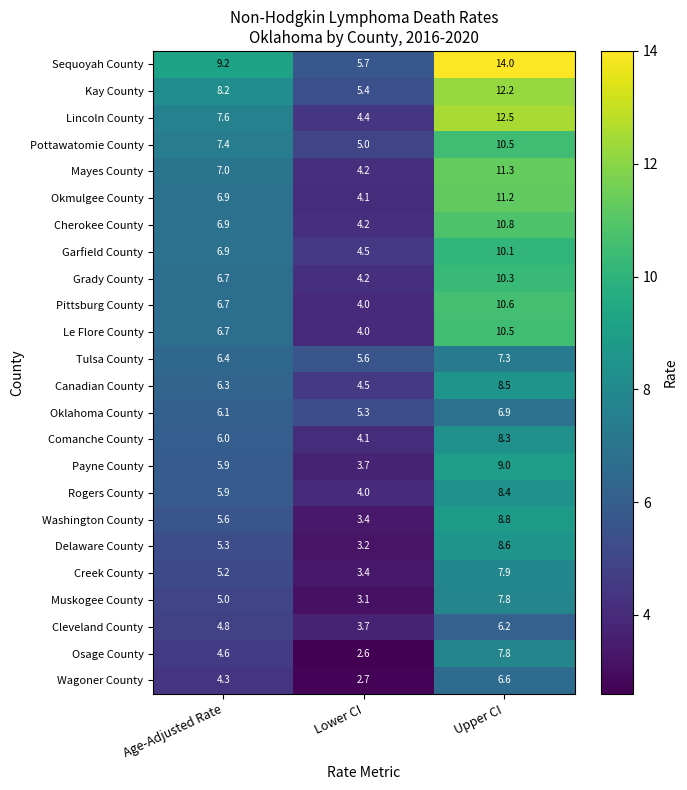

The Oklahoma County series shows 5.3 at Lower CI. True or false?

True